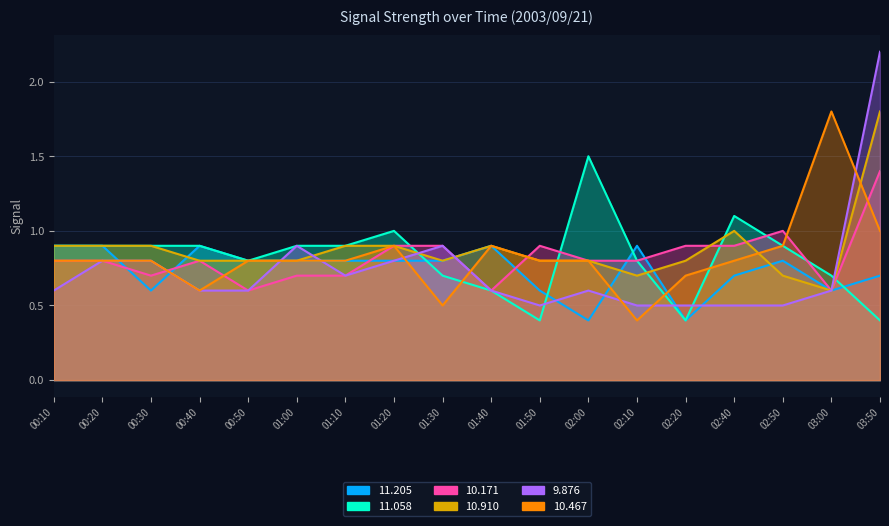

Which series has the widest spread of values?

  9.876